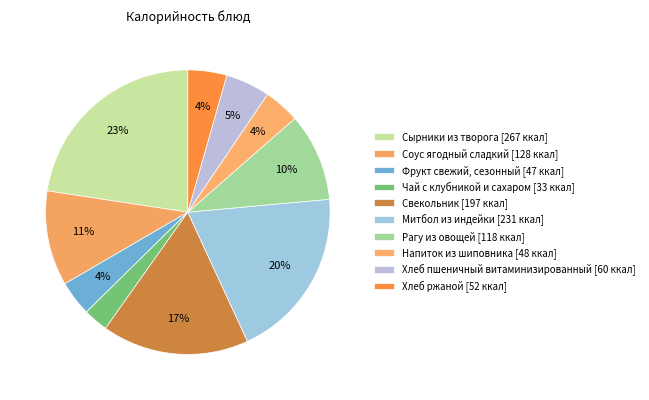

Between Чай с клубникой и сахаром and Свекольник, which is larger?

Свекольник